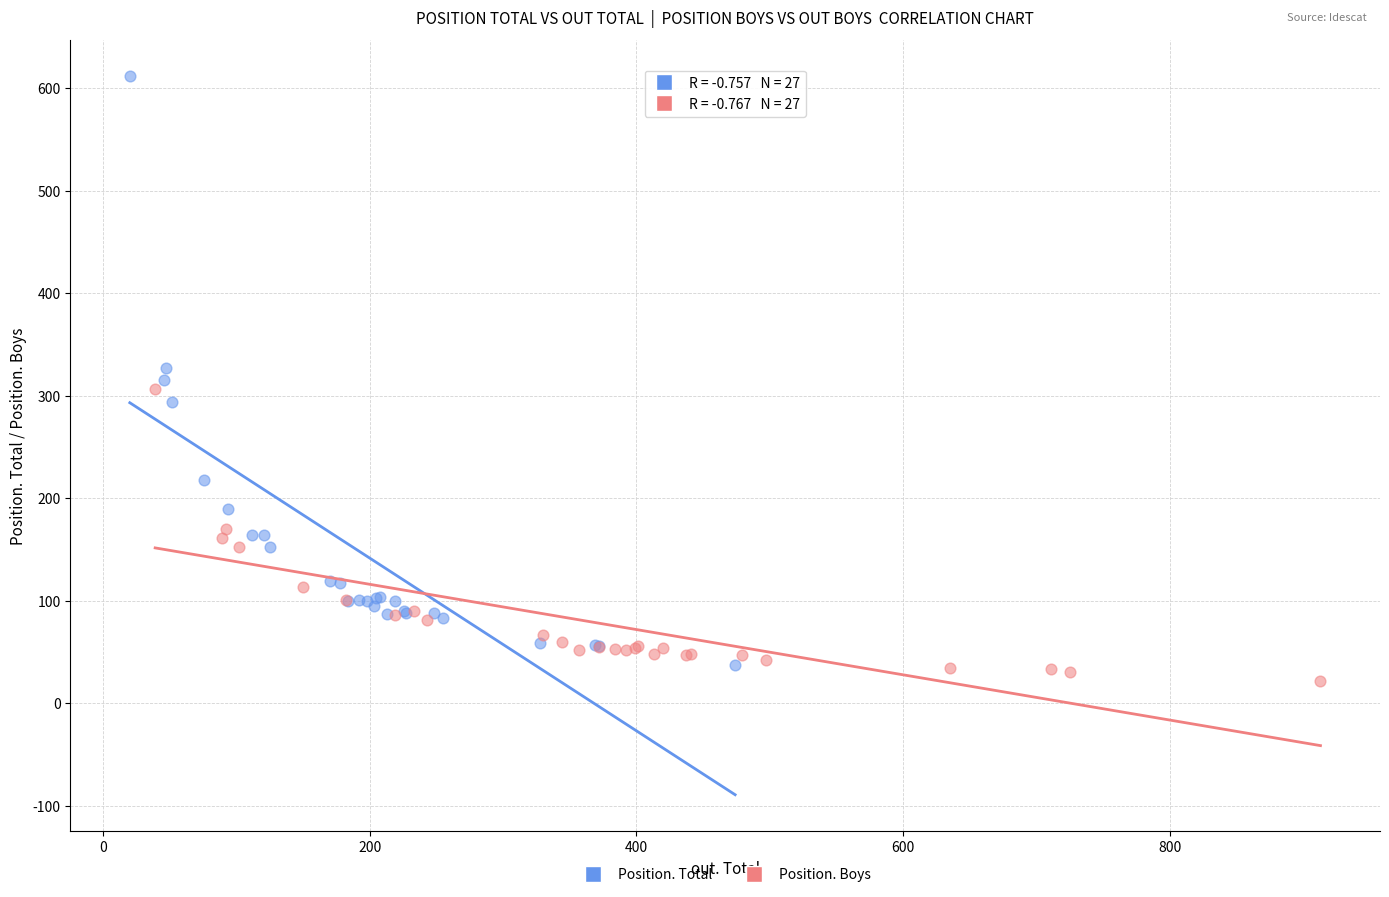

Which series has the largest Y range (max minus min)?

Position. Total